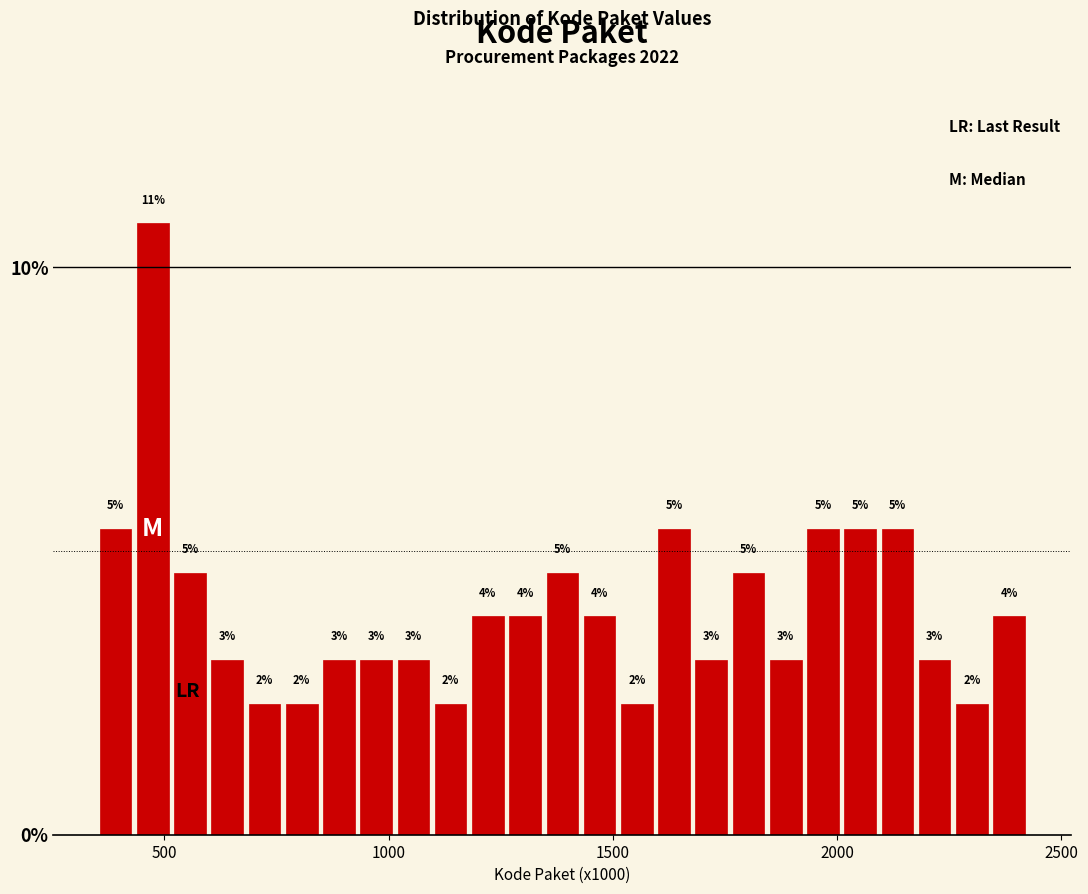

Read against the x-axis, roughly where is the centre of the tallest bar?

450